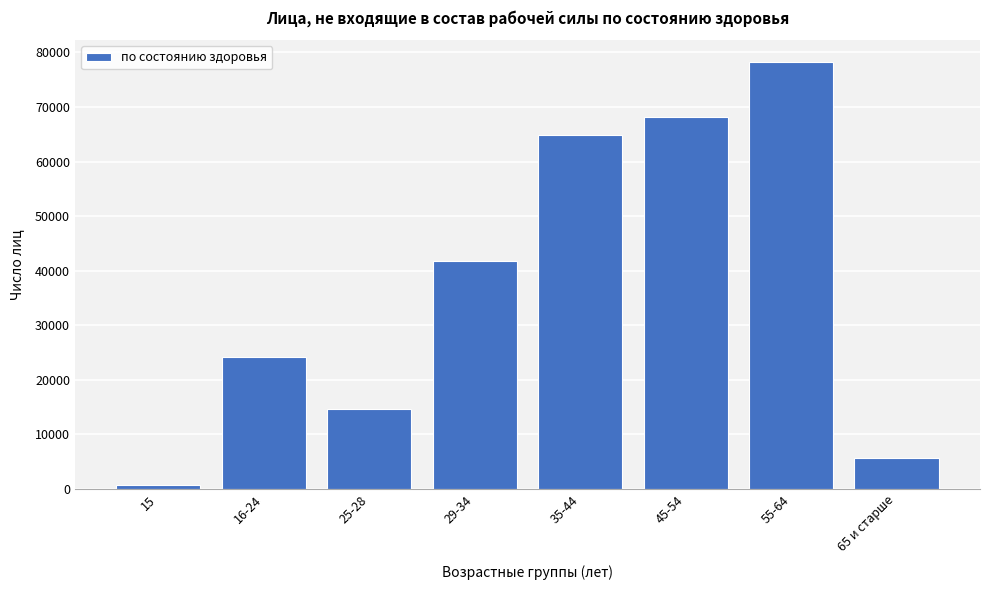

Reading left to right, what are all the values shown in this chart?

15=672	16-24=24122	25-28=14687	29-34=41735	35-44=64849	45-54=68134	55-64=78335	65 и старше=5660